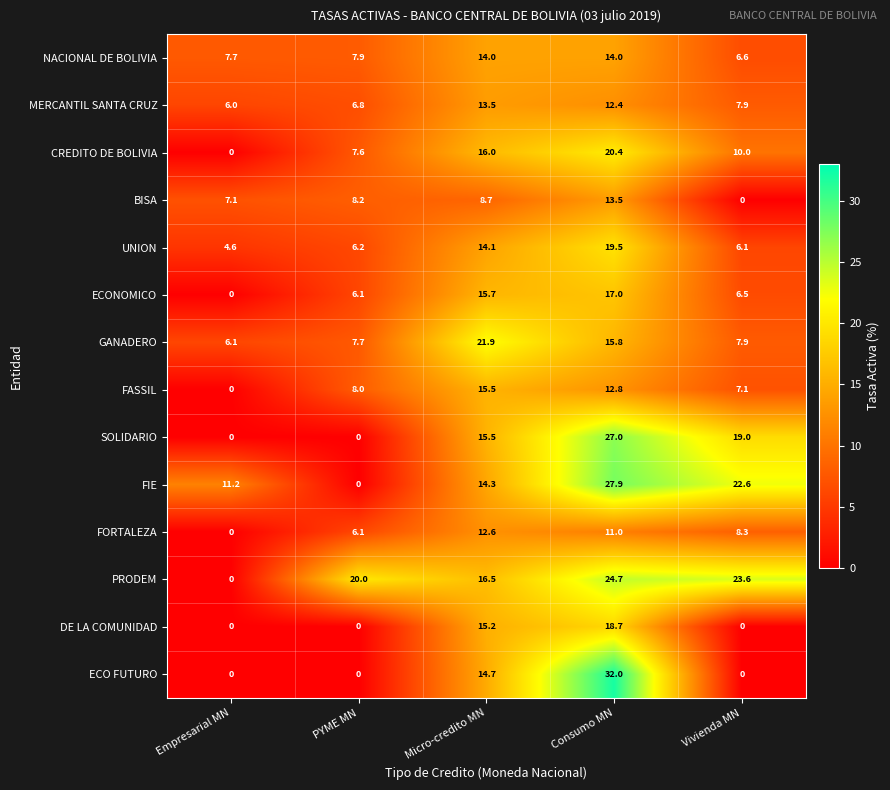

What is the sum of the FIE values at Empresarial MN and Consumo MN?

39.1